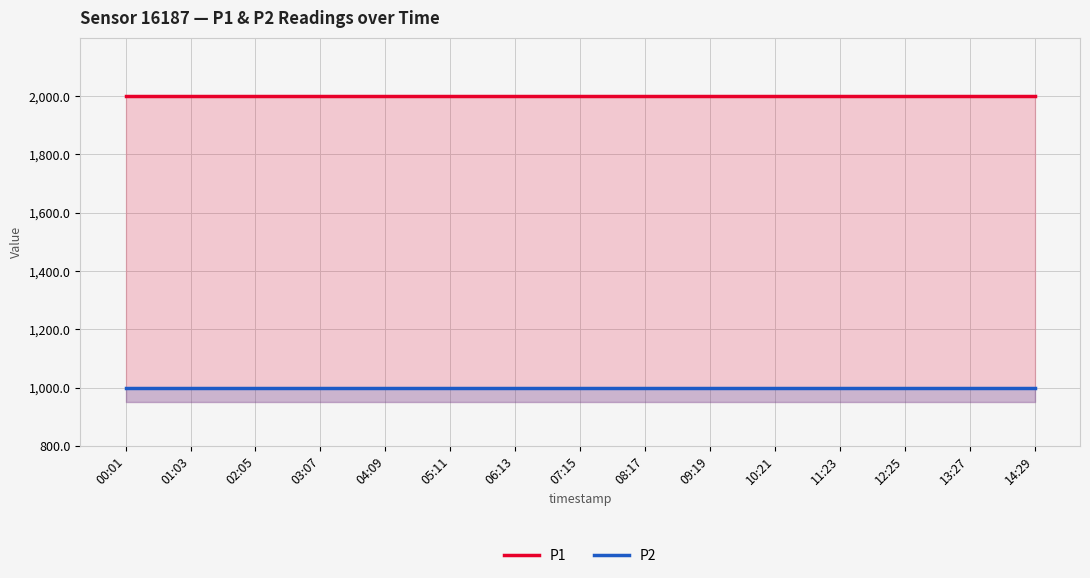

What is the label of the 12th point from the left?

11:23